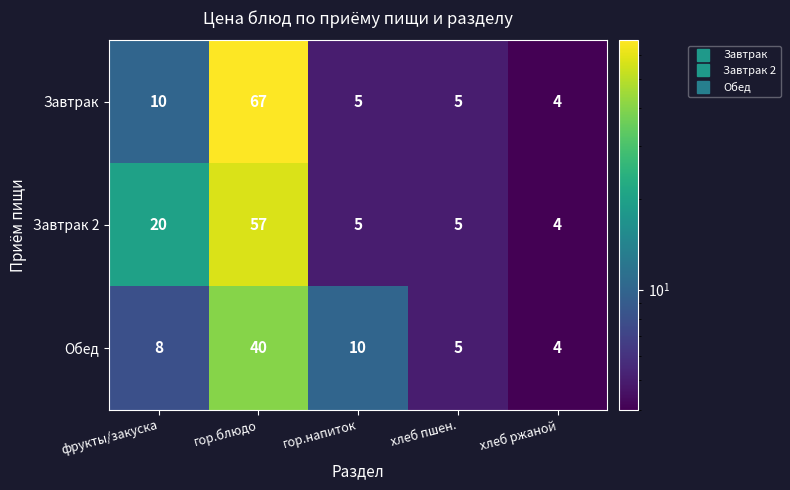

Which series changed the most between гор.блюдо and хлеб ржаной?

Завтрак